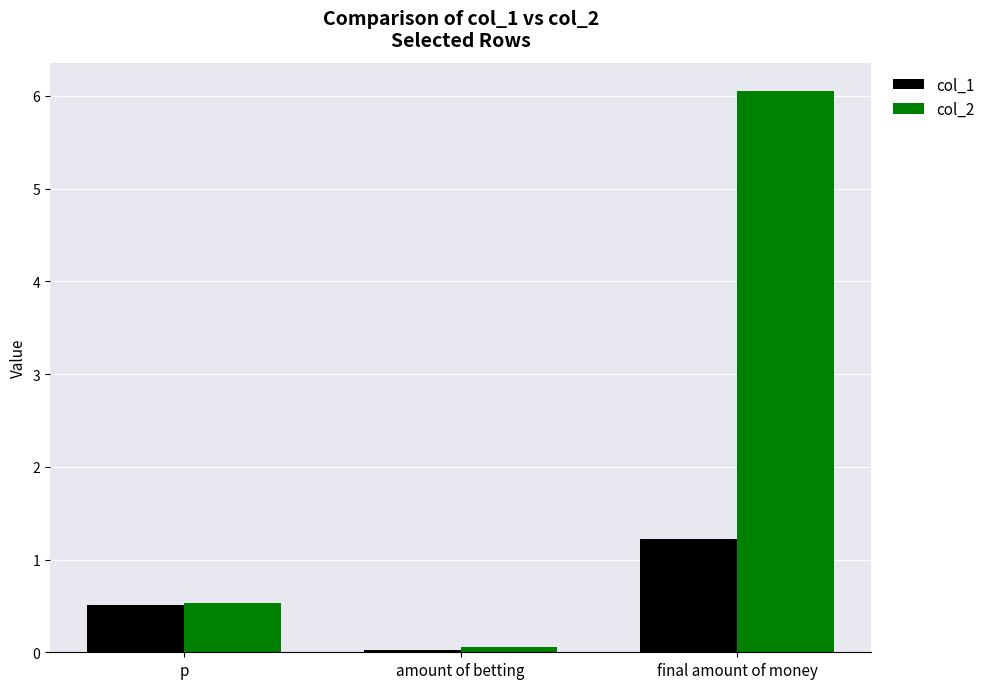

Is it true that col_1 equals 1.2 at final amount of money?

True